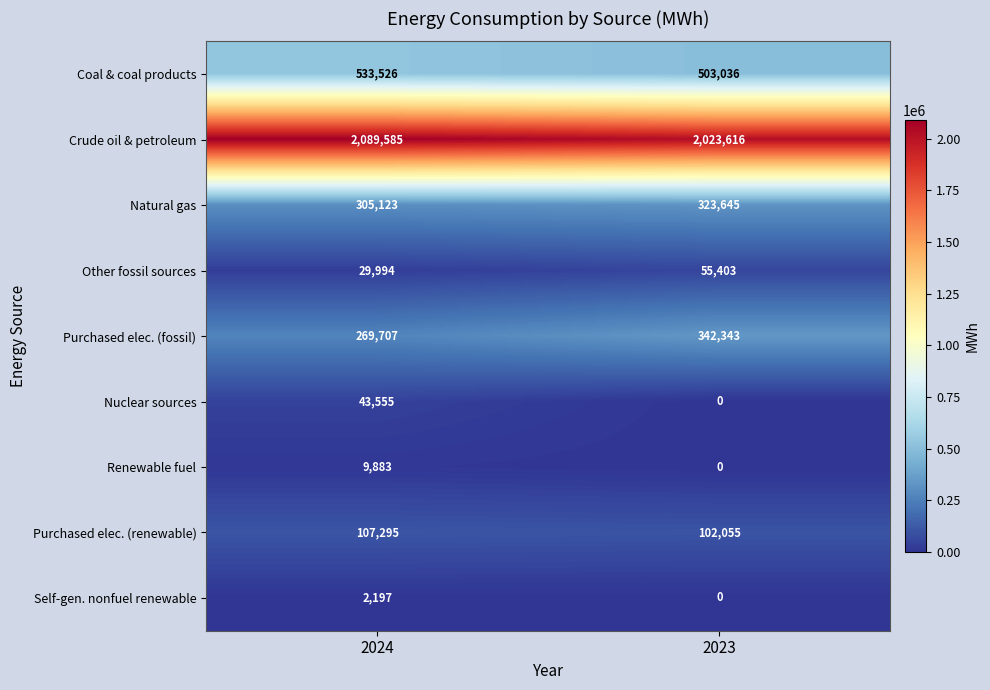

What is the sum of all Coal & coal products values?

1036562